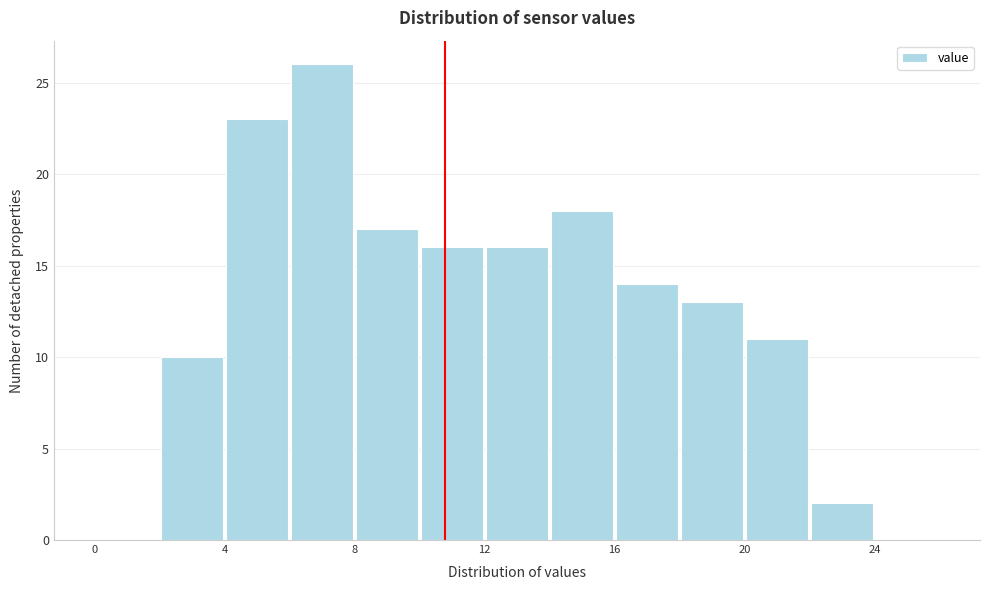

What is the height of the bar covering 8 to 10 on the x-axis? The values are not printed on the chart, so give them approximately, as read against the axis.

17